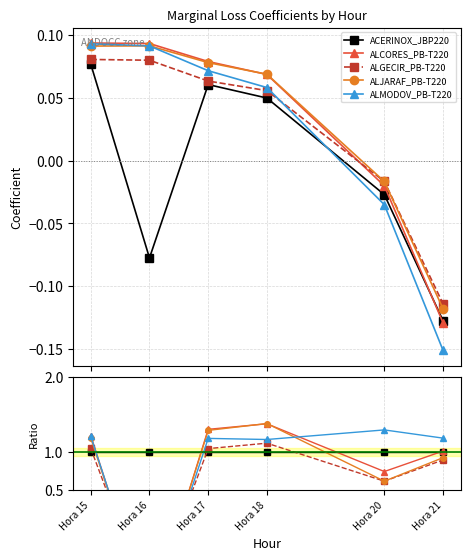

What is the average value of the ALMODOV_PB-T220 series?

0.8